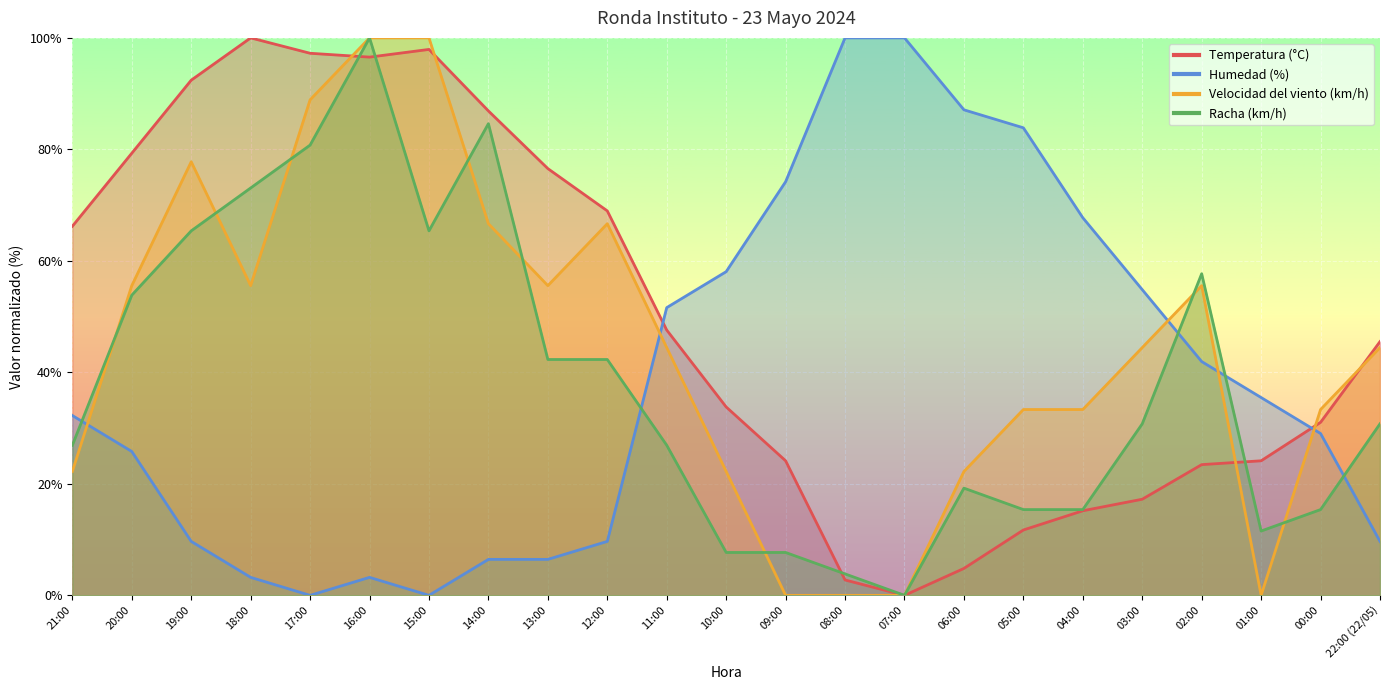

True or false: Humedad (%) and Temperatura (°C) intersect in this chart.

True